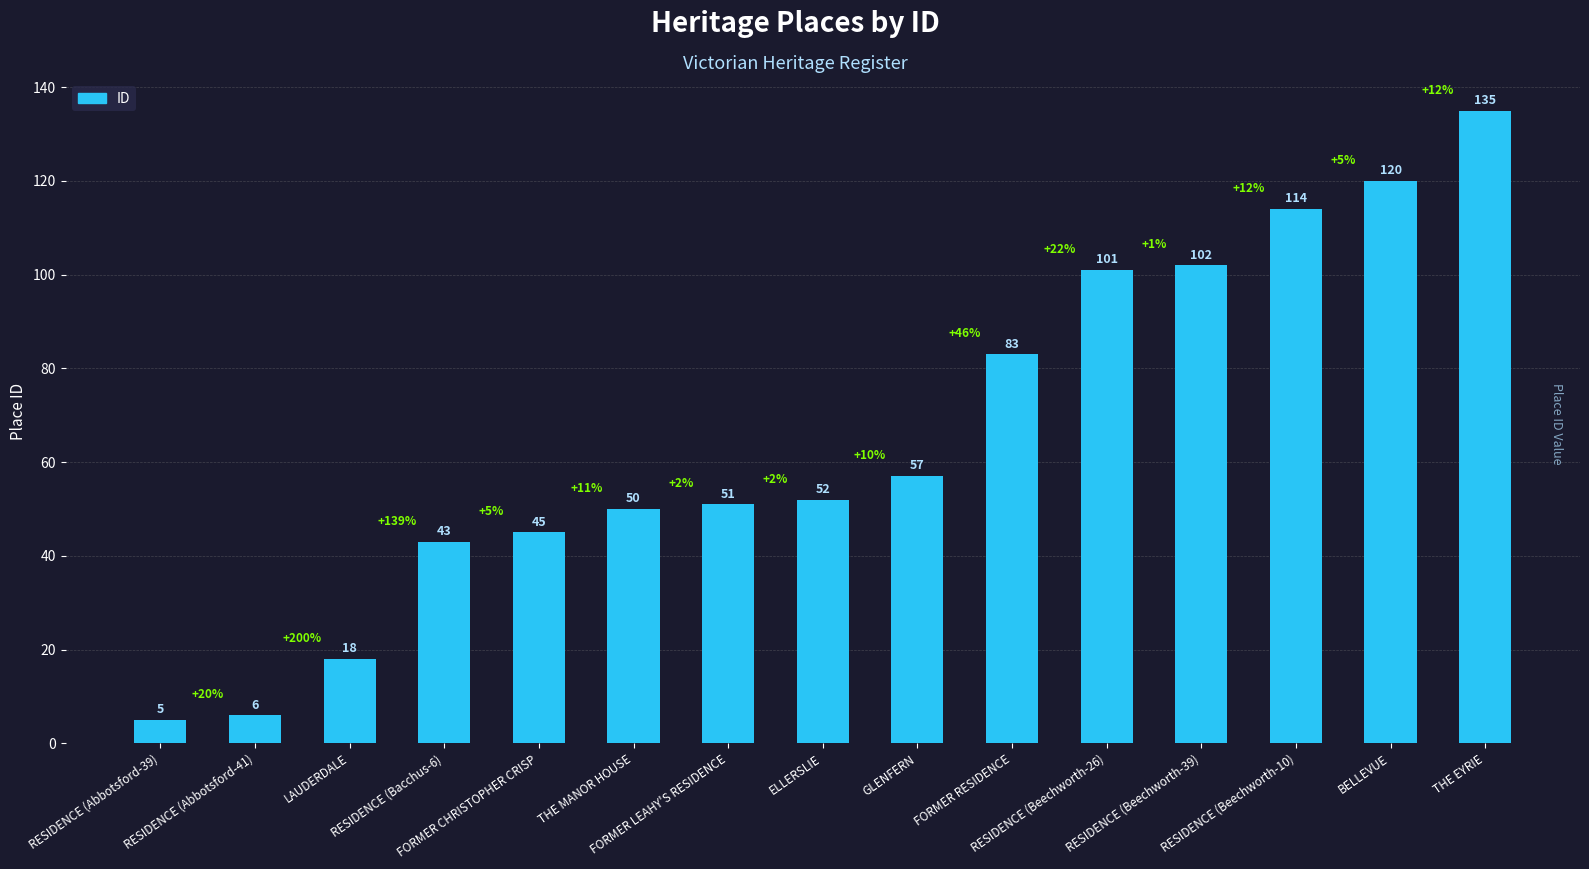

List the labels in order of value, largest first.

THE EYRIE, BELLEVUE, RESIDENCE (Beechworth-10), RESIDENCE (Beechworth-39), RESIDENCE (Beechworth-26), FORMER RESIDENCE, GLENFERN, ELLERSLIE, FORMER LEAHY'S RESIDENCE, THE MANOR HOUSE, FORMER CHRISTOPHER CRISP, RESIDENCE (Bacchus-6), LAUDERDALE, RESIDENCE (Abbotsford-41), RESIDENCE (Abbotsford-39)